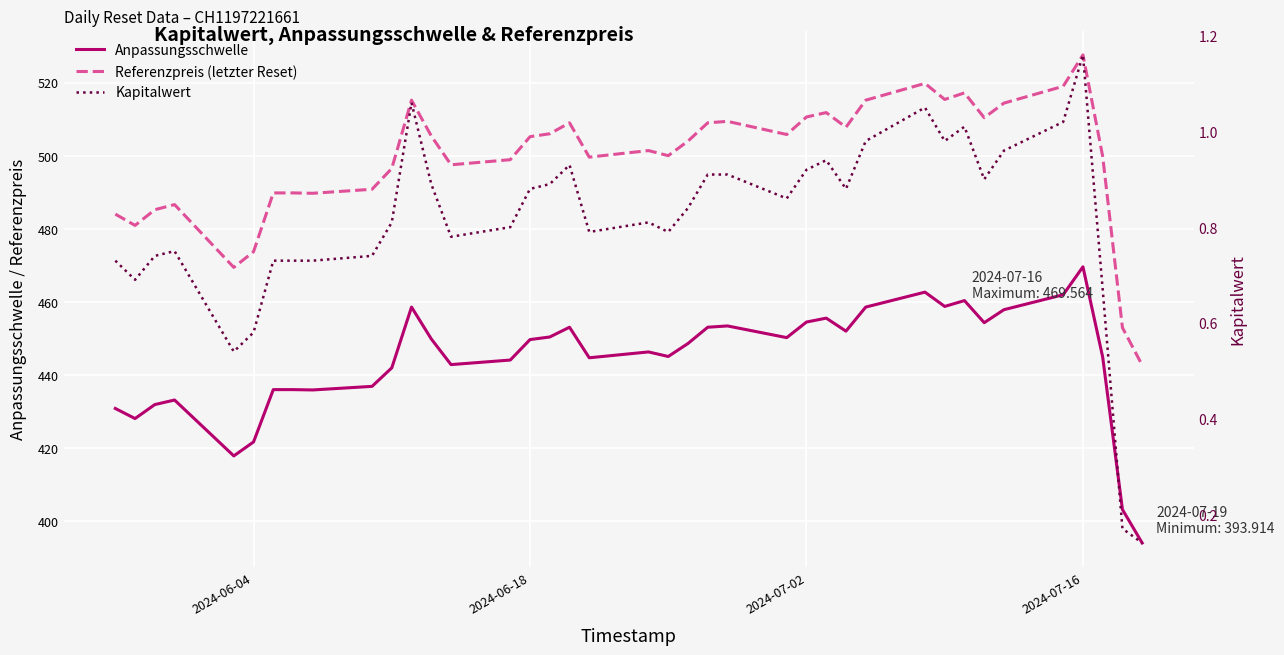

True or false: Referenzpreis (letzter Reset) and Anpassungsschwelle cross at least once.

False